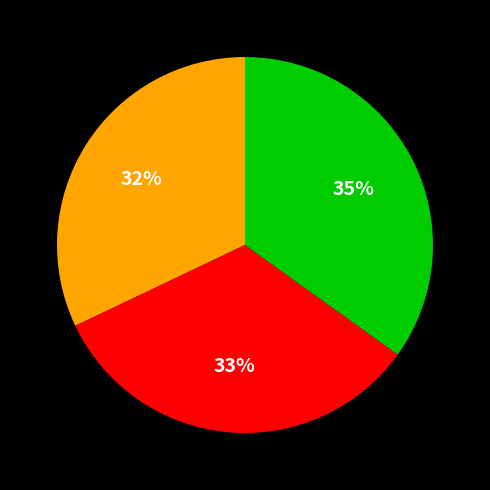

Is there a majority slice in this chart?

No